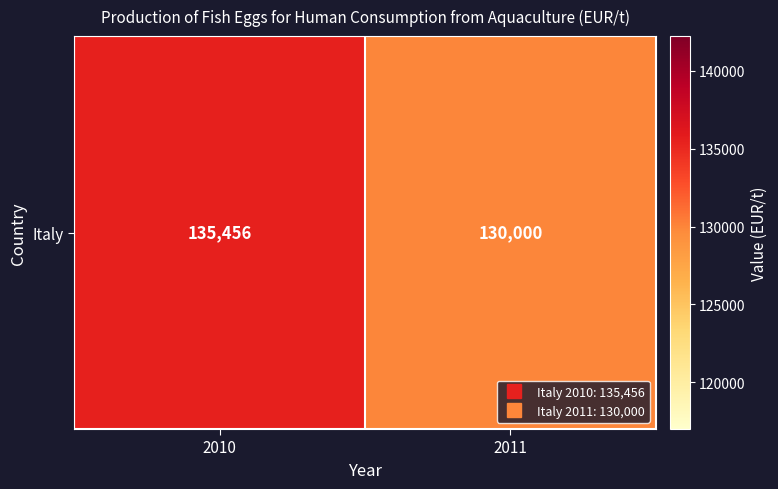

What is the sum of the values at 2010 and 2011?

265456